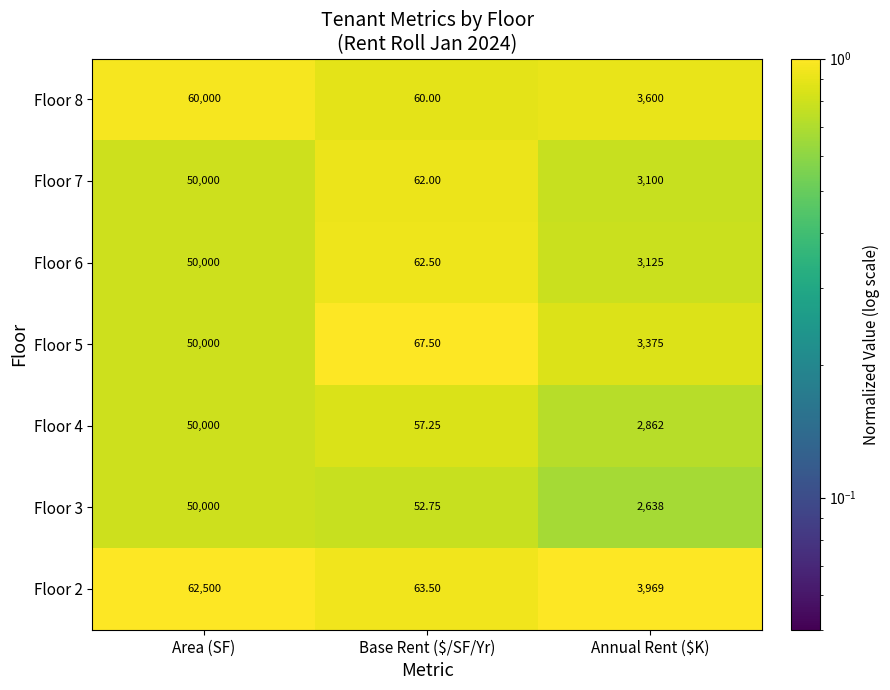

At which label does Floor 8 first exceed 3600?

Area (SF)